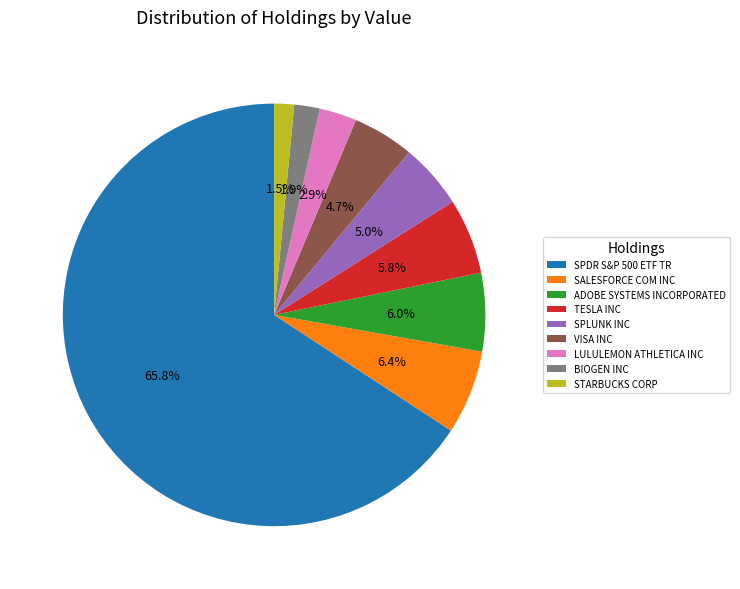

Which category has the biggest portion of the pie?

SPDR S&P 500 ETF TR